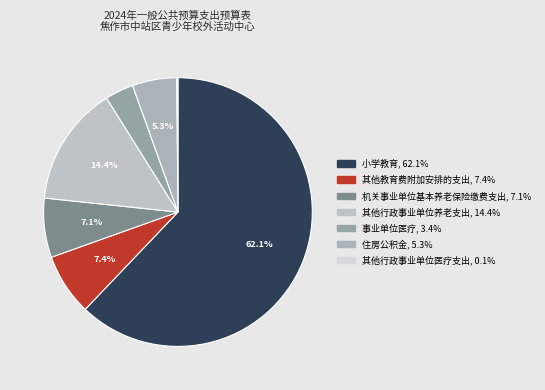

Is there any slice that represents more than half of the pie?

Yes